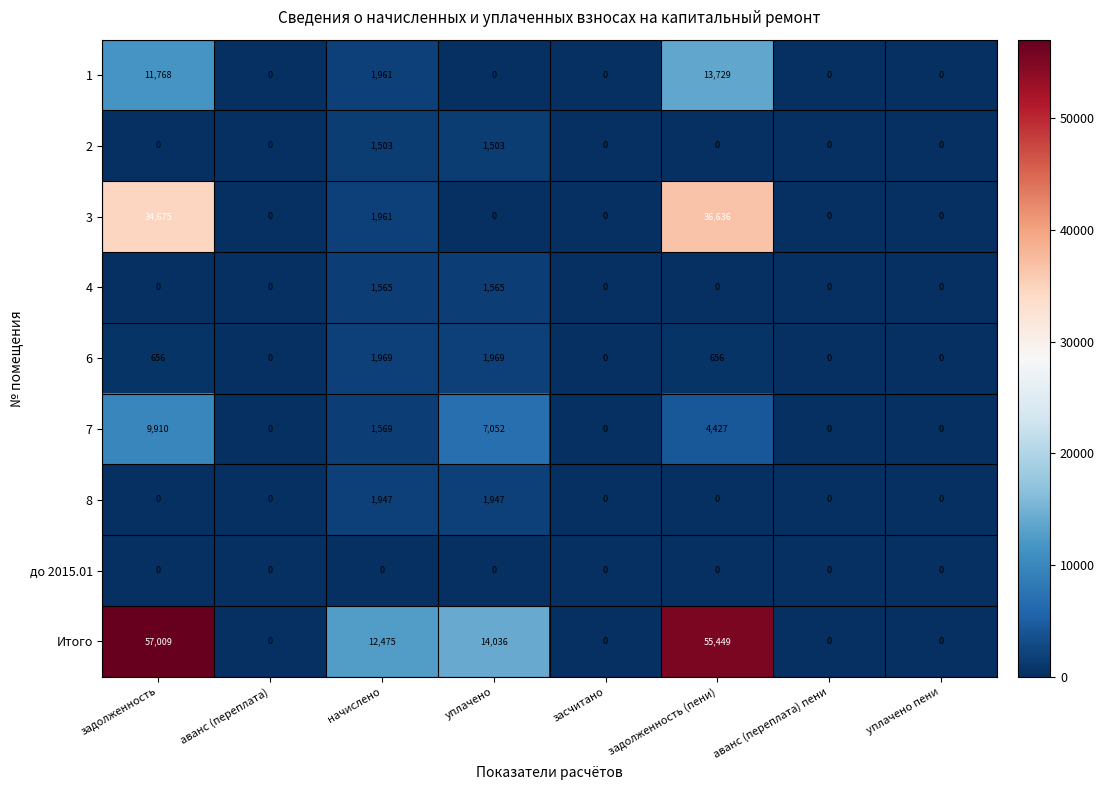

List the series in order of their peak value, highest first.

Итого, 3, 1, 7, 6, 8, 4, 2, до 2015.01